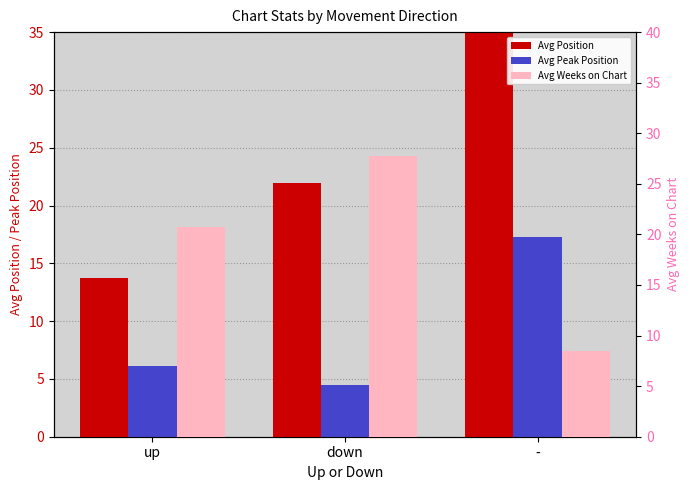

Is it true that Avg Weeks on Chart equals 27.8 at down?

True